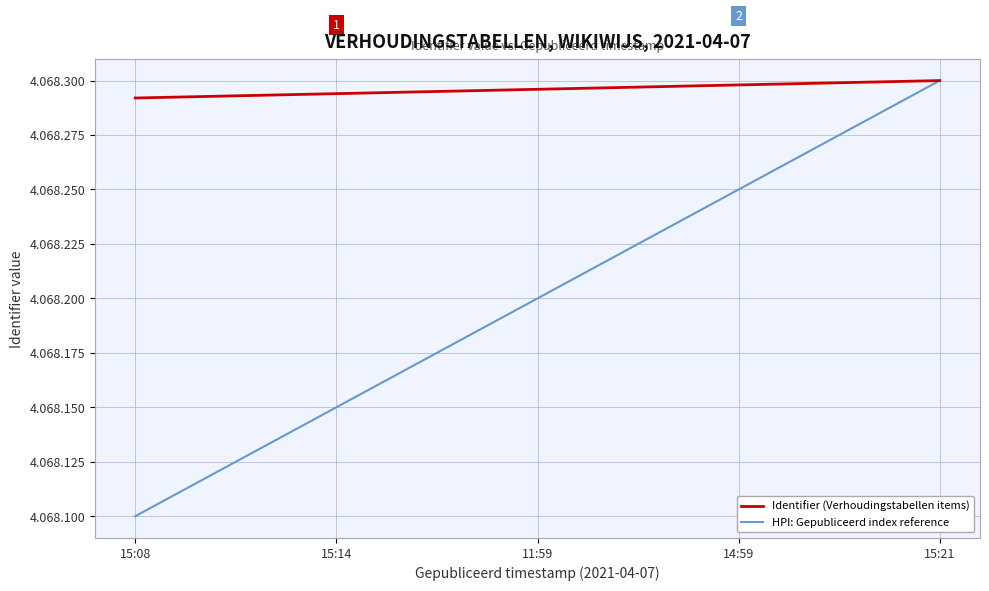

What are all the series names shown in the legend?

Identifier (Verhoudingstabellen items), HPI: Gepubliceerd index reference